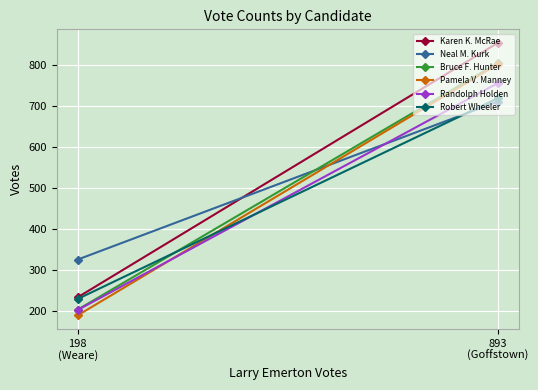

At how many categories does at least one series exceed 195?

2